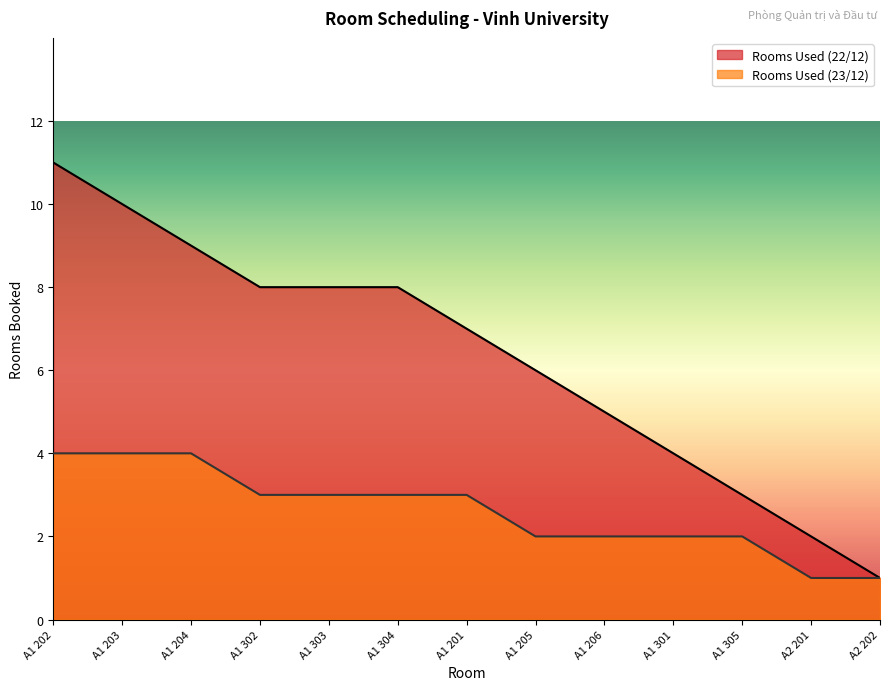

What is the sum of the Rooms Used (23/12) values at A1 205 and A1 304?

5